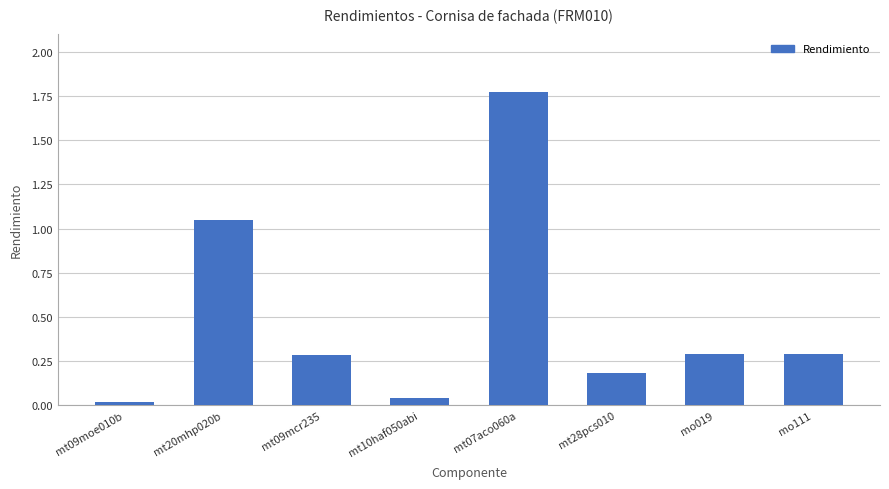

What is the sum of the values at mt20mhp020b and mo019?

1.3